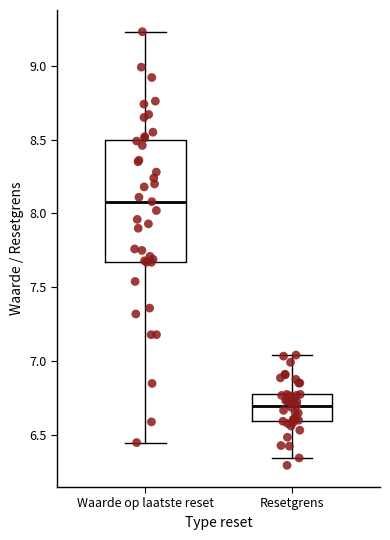

Comparing the boxes themselves (not the whiskers), which one is the tallest?

Waarde op laatste reset